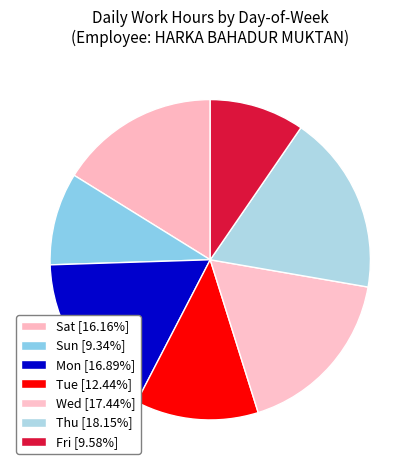

How many segments does this pie chart have?

7